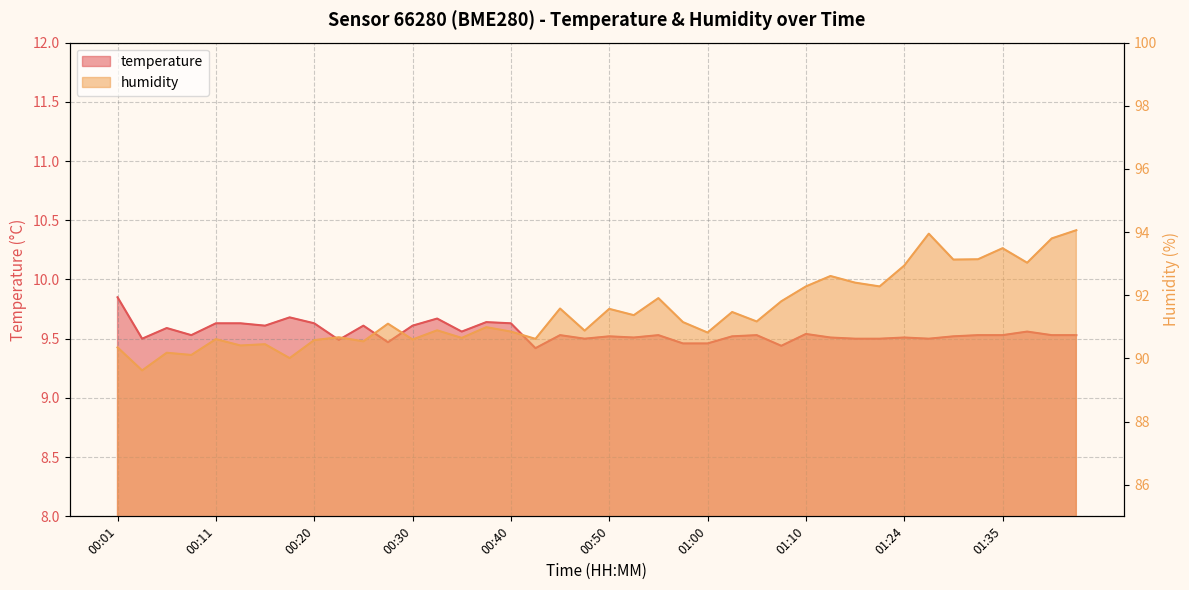

What are all the series names shown in the legend?

temperature, humidity